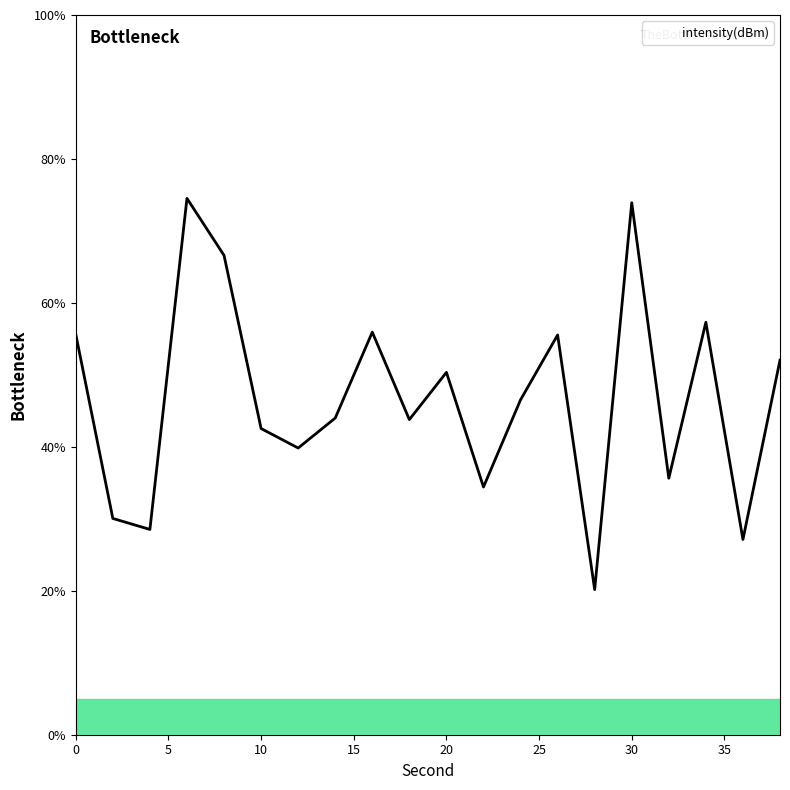

True or false: there are more than 2 points higher than both neighbors.

True